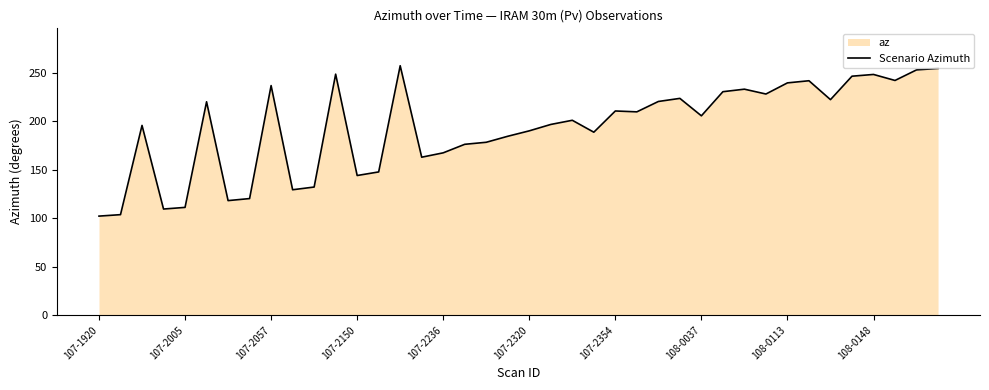

Where is the data nearest to the value 179?

18